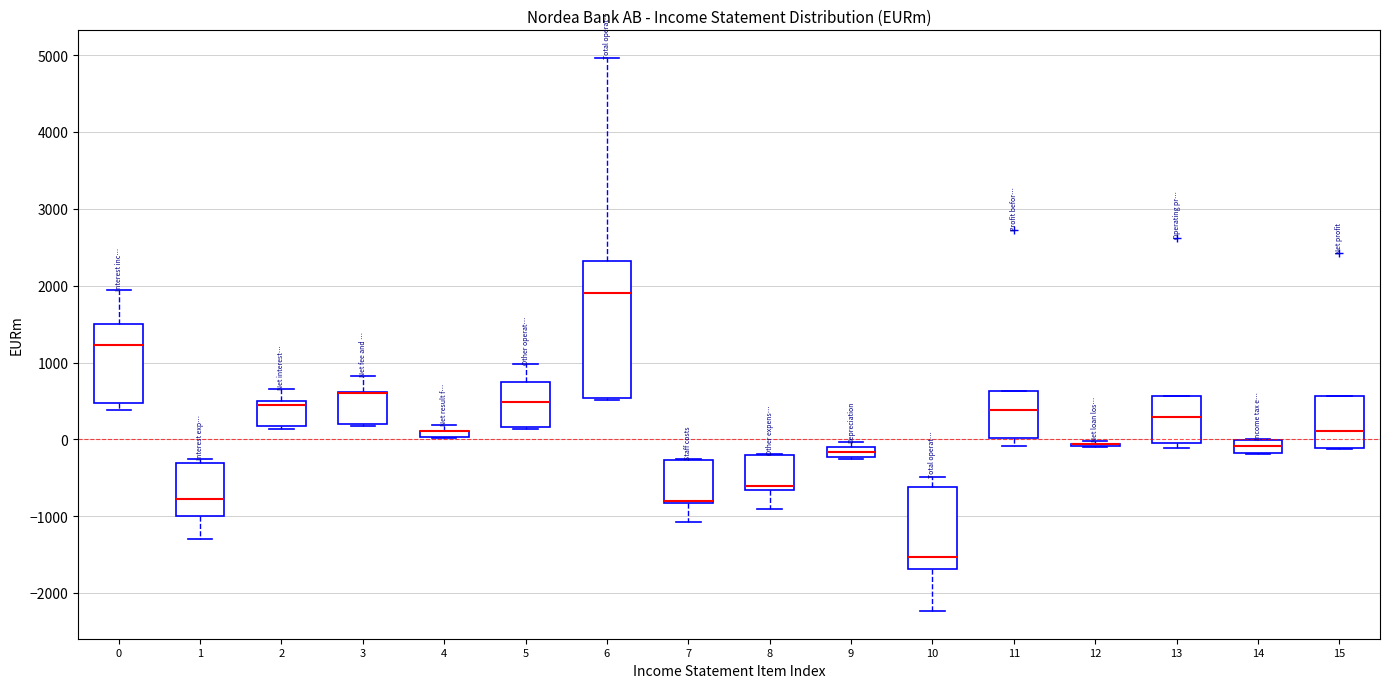

Which box is the tallest, from its lower edge to its upper edge?

6